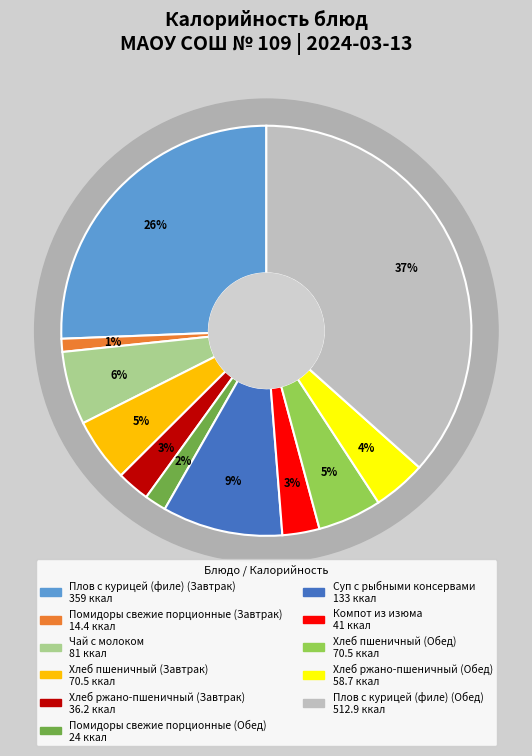

What is the largest slice in the pie chart?

Плов с курицей (филе) (Обед)